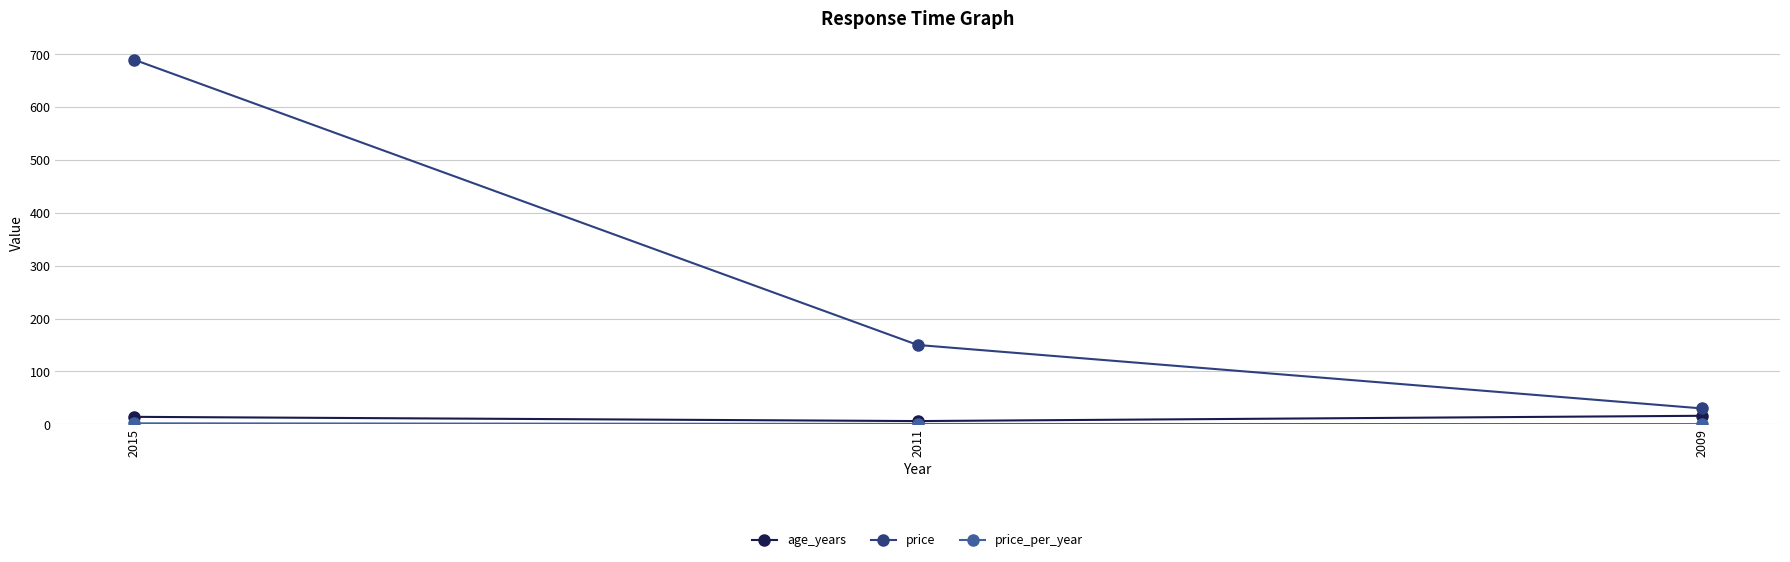

Where is price nearest to the value 360?

2011